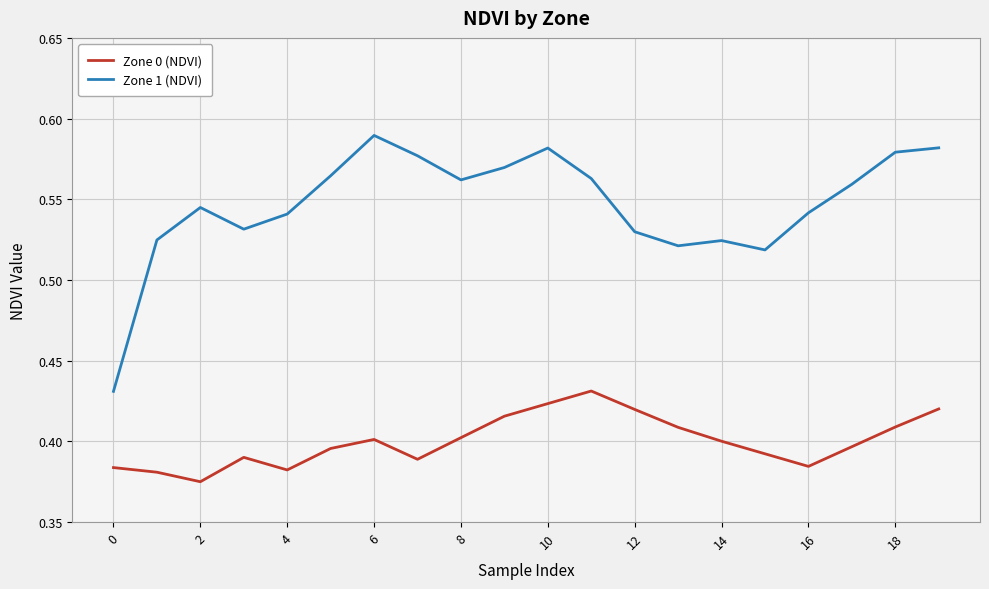

Which series has the largest total across all categories?

Zone 1 (NDVI)